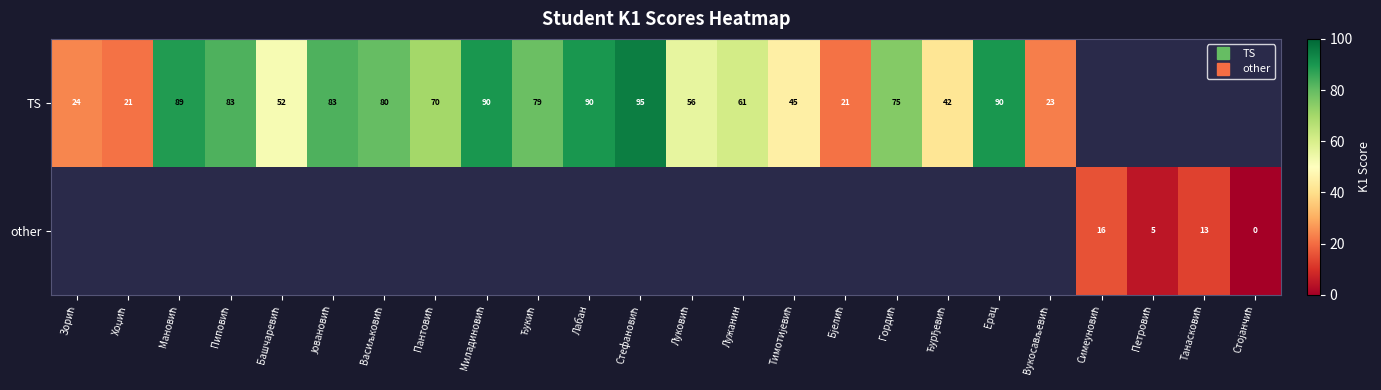

How many data points in TS are less than 80?

12